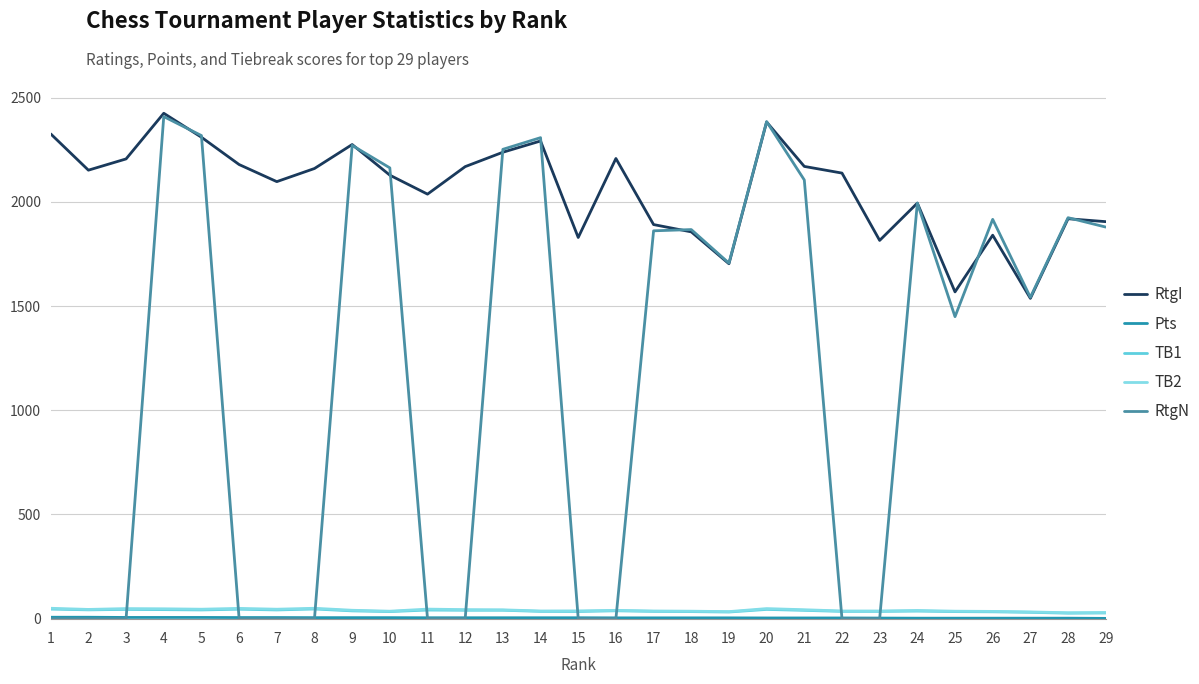

What is the total value across all series at 2?

2246.0